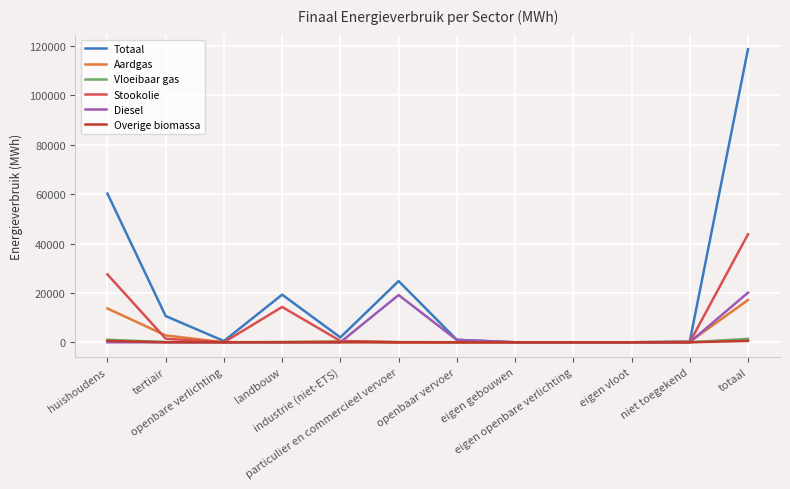

What are all the series names shown in the legend?

Totaal, Aardgas, Vloeibaar gas, Stookolie, Diesel, Overige biomassa